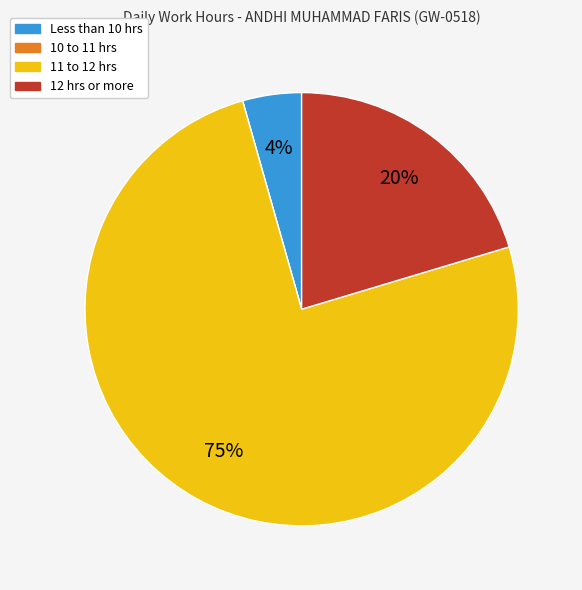

Is there a majority slice in this chart?

Yes